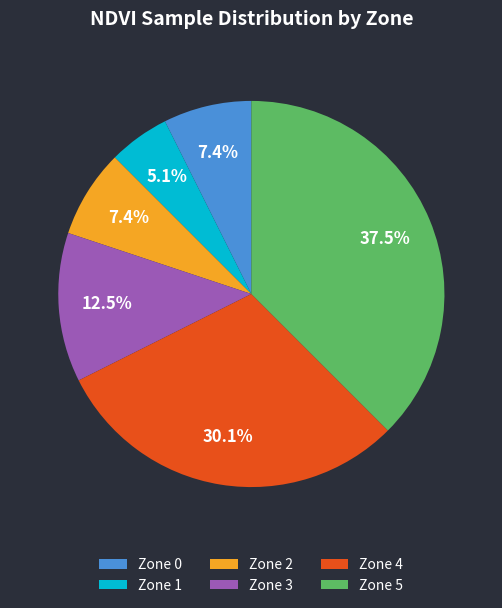

To the nearest percent, what percentage of the pie is Zone 4?

30%